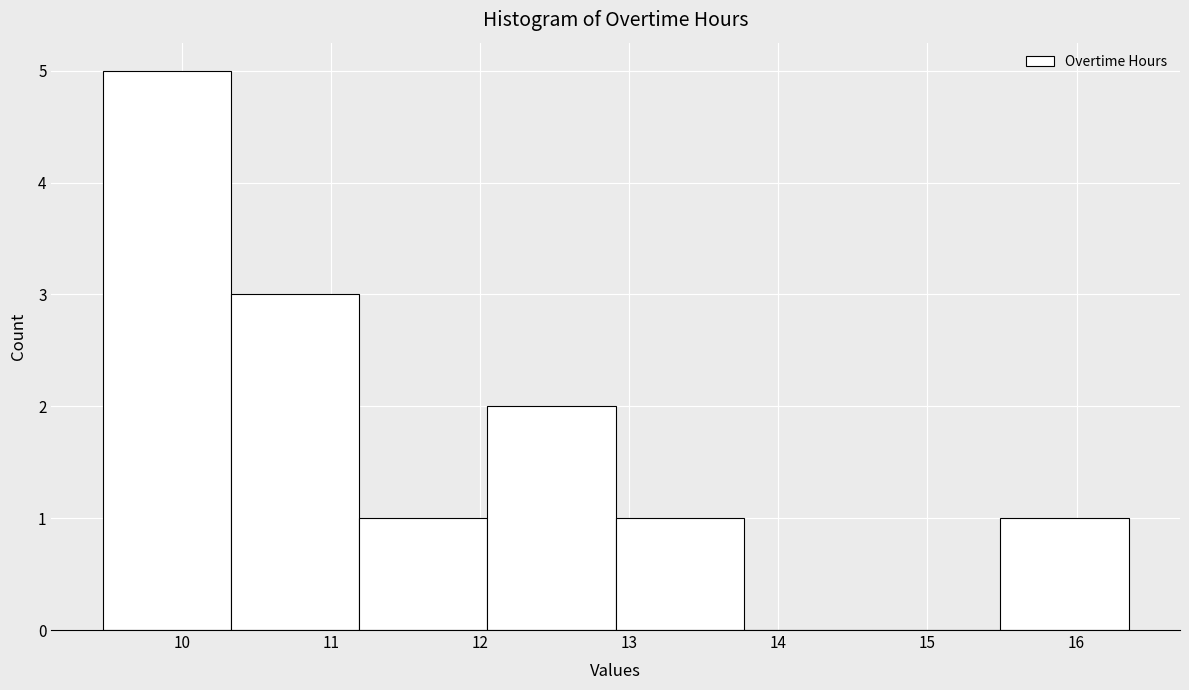

Over which range of the x-axis is the bar tallest?

9.47 to 10.33